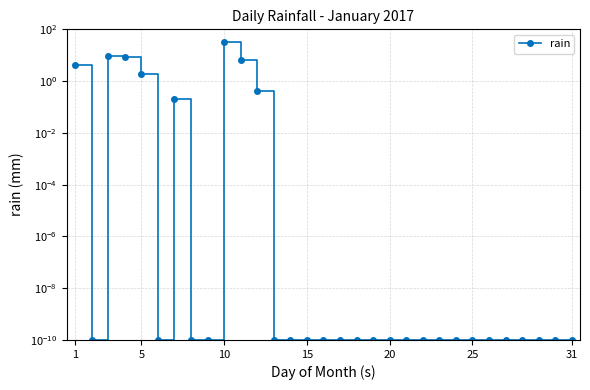

What is the sum of all values?

63.4